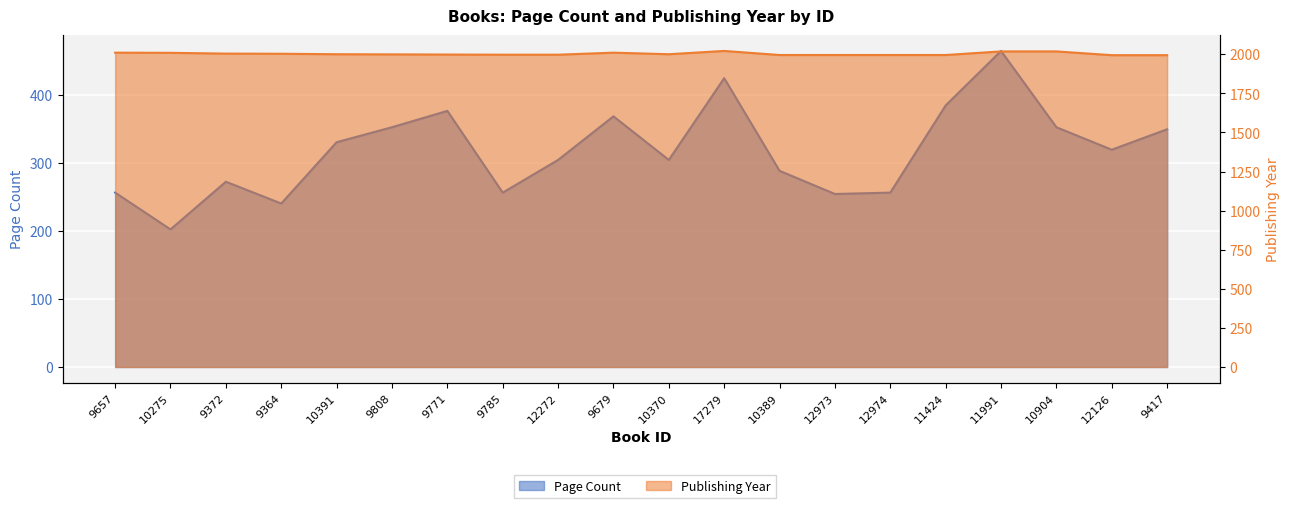

What is the difference between the highest and lowest values at 9679?

1642